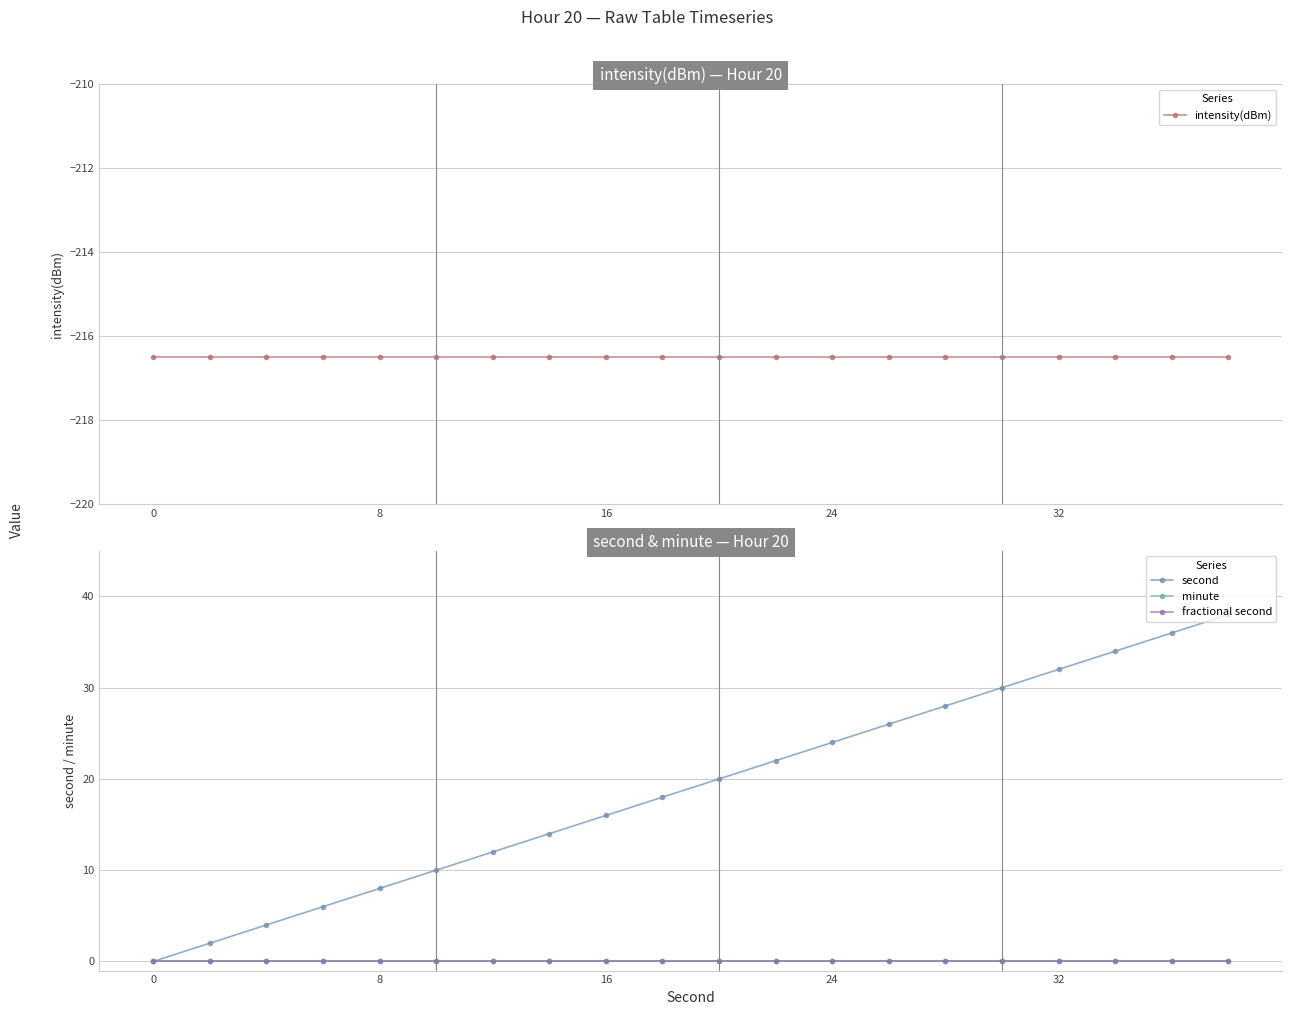

What is the maximum value shown in the chart?

38.0